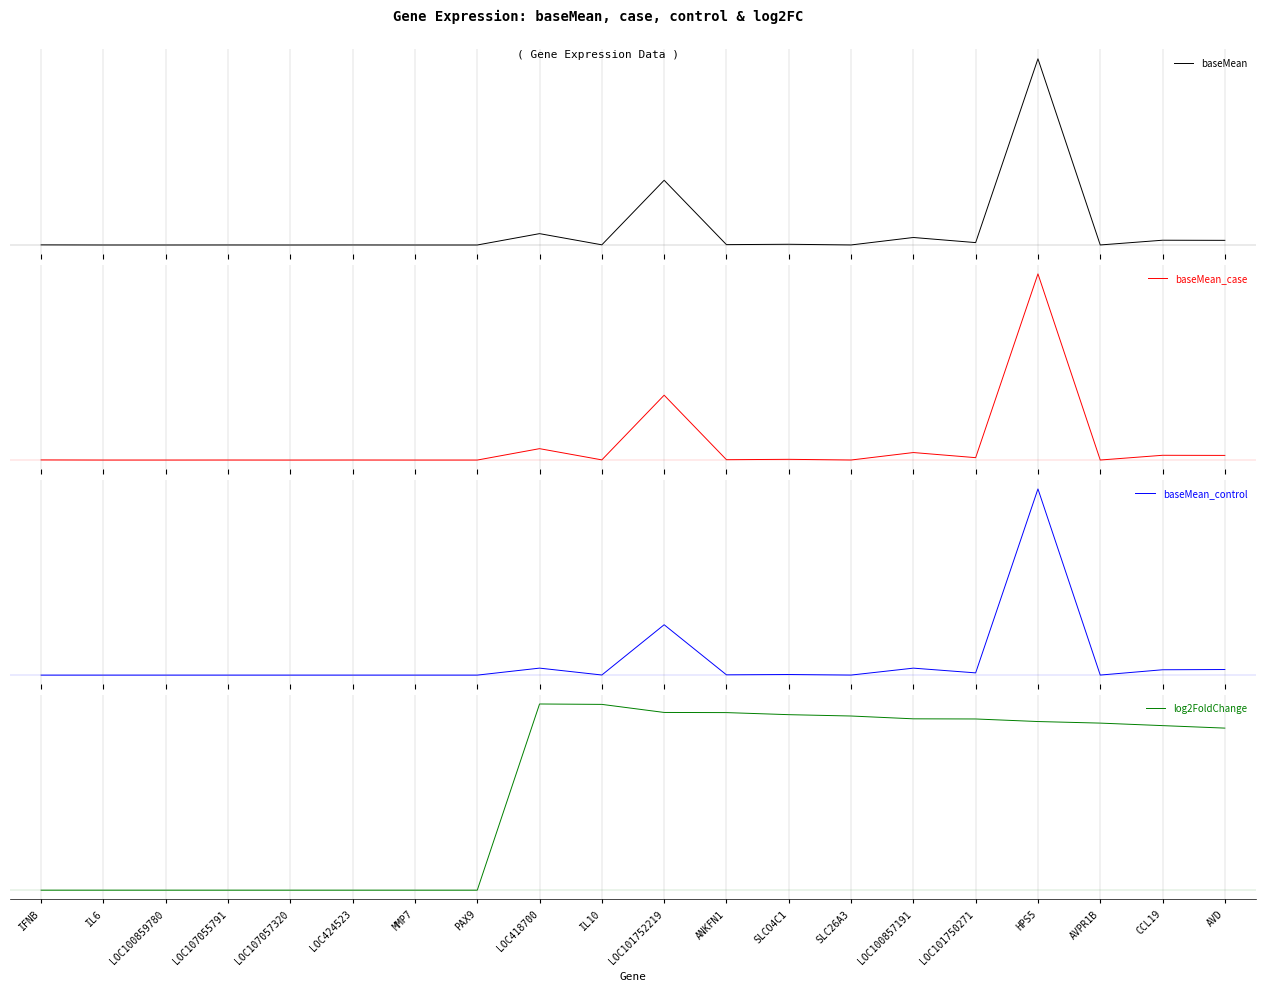

Is this an area chart (filled region under the line)?

No